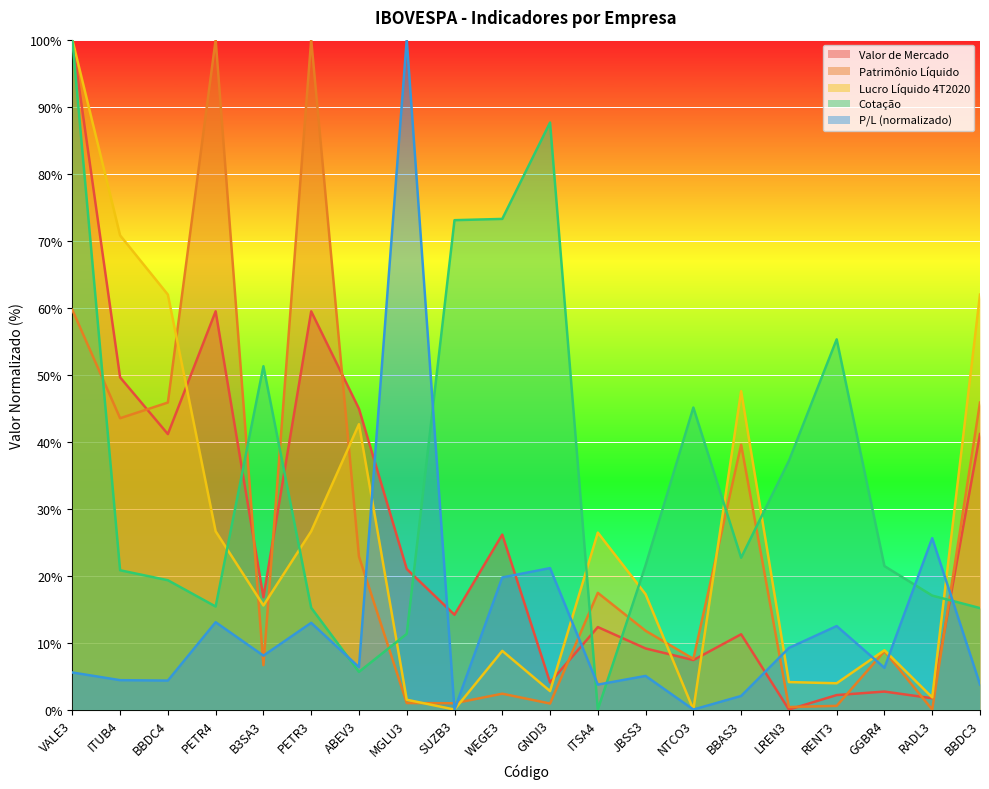

How many times do Patrimonio Liquido and Cotacao cross each other?

9